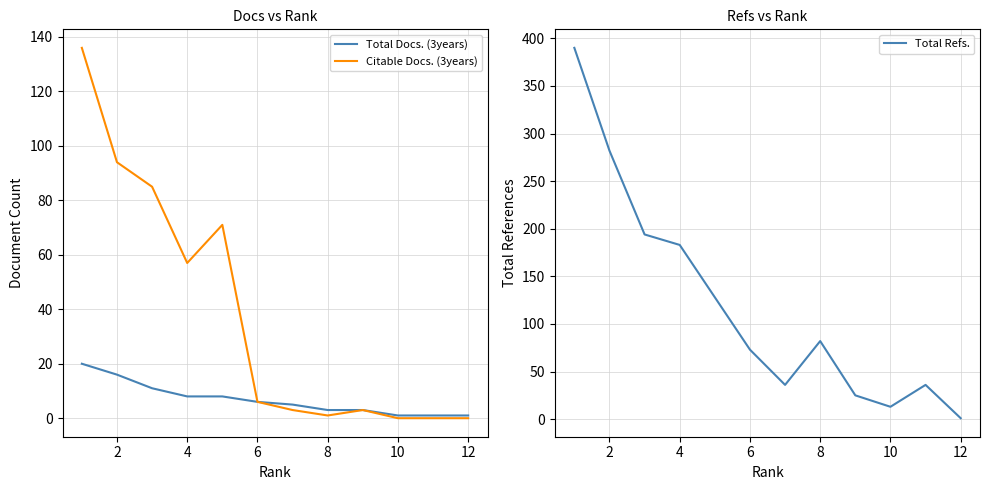

Which category has the lowest value in the Total Refs. series?

12